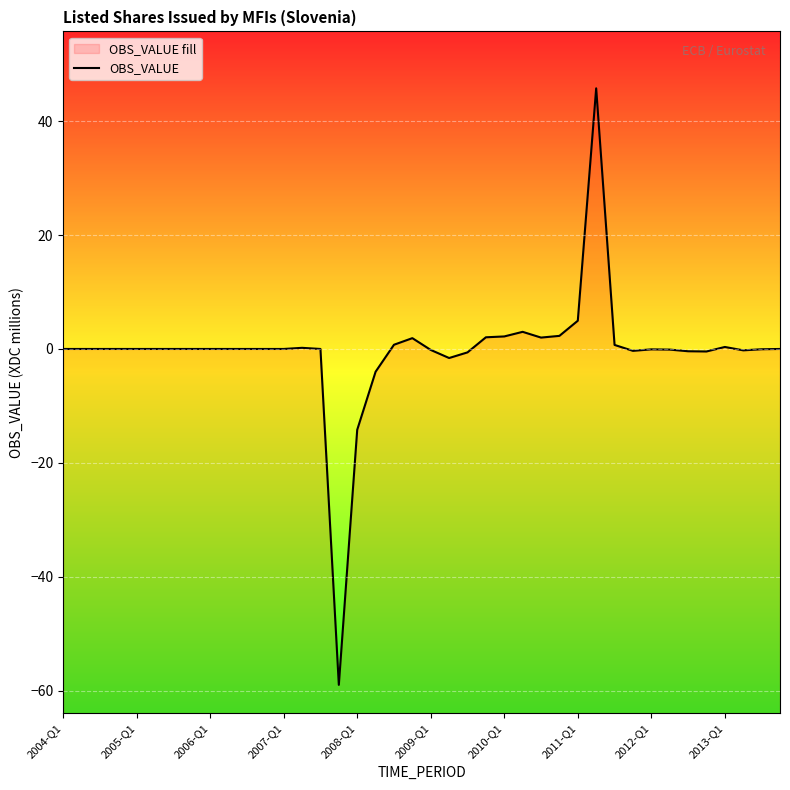

How many values are below zero?

13